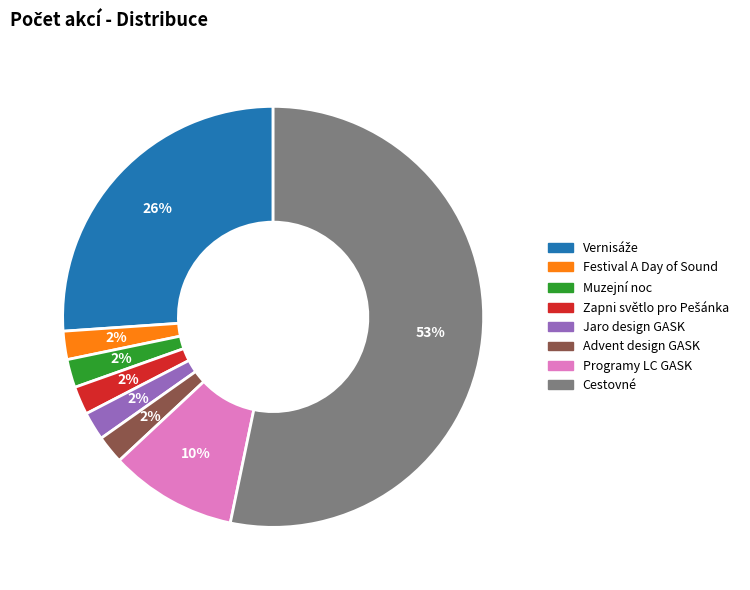

Is there a majority slice in this chart?

Yes